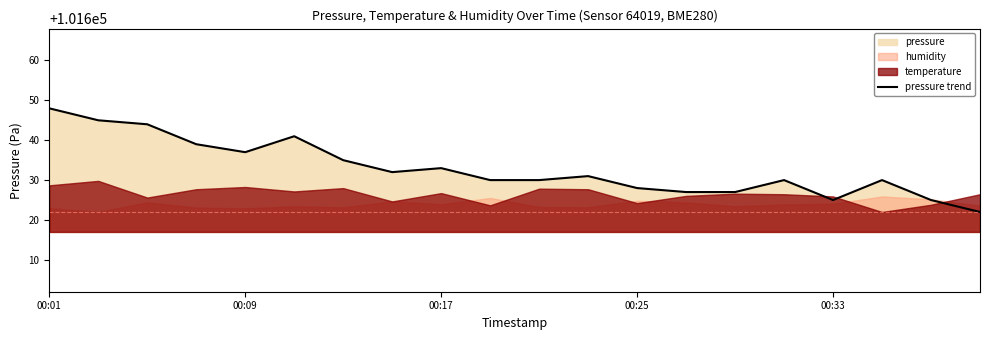

What is the highest value of the pressure trend series?

101648